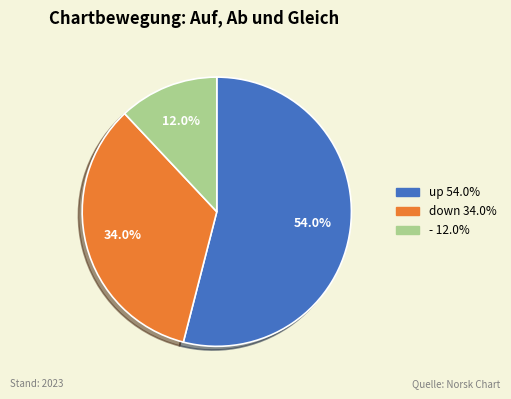

To the nearest percent, what is the difference between the largest and smallest slice percentages?

42%